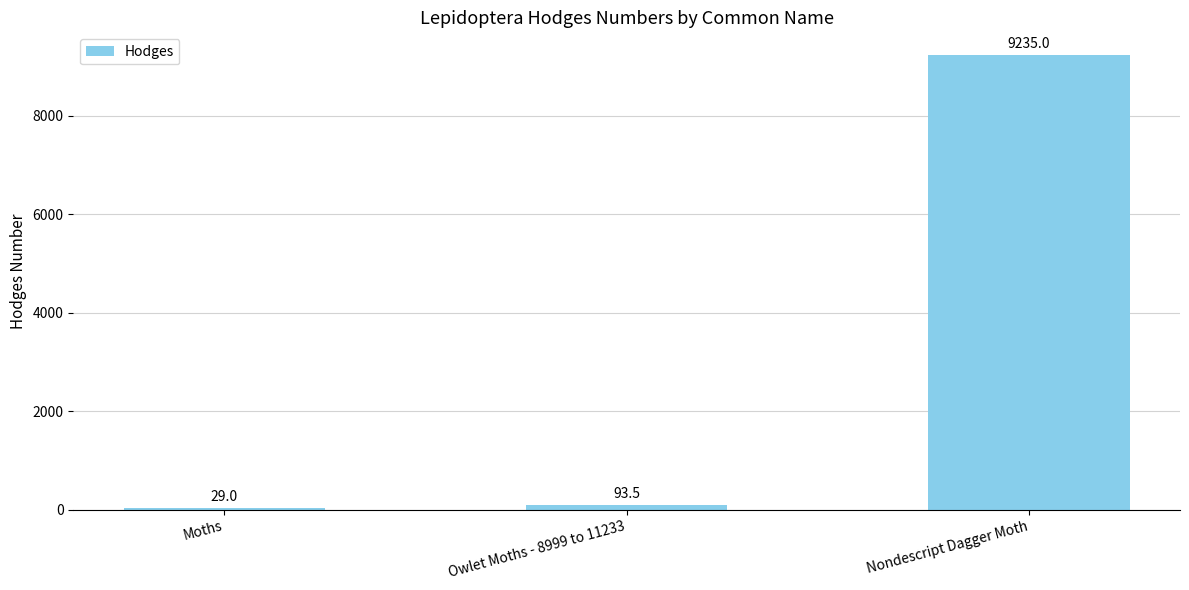

What is the sum of the values at Owlet Moths - 8999 to 11233 and Nondescript Dagger Moth?

9328.5